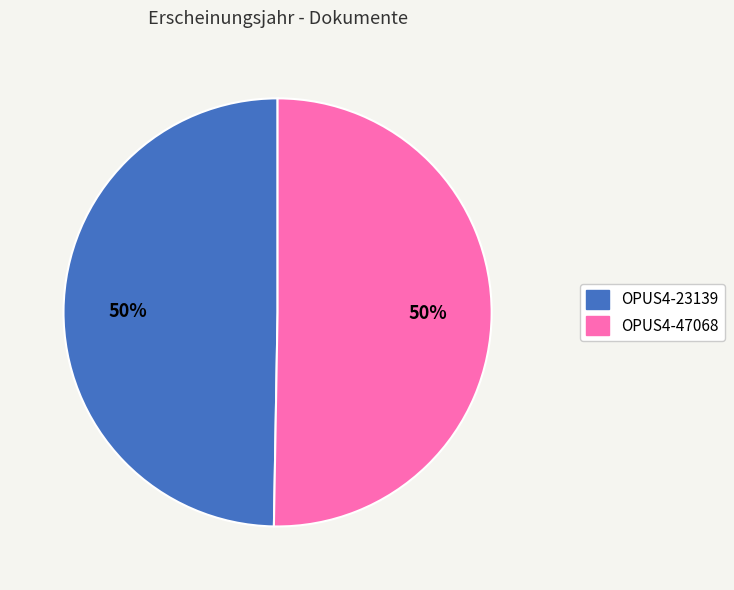

What percentage is the OPUS4-23139 slice, to the nearest percent?

50%